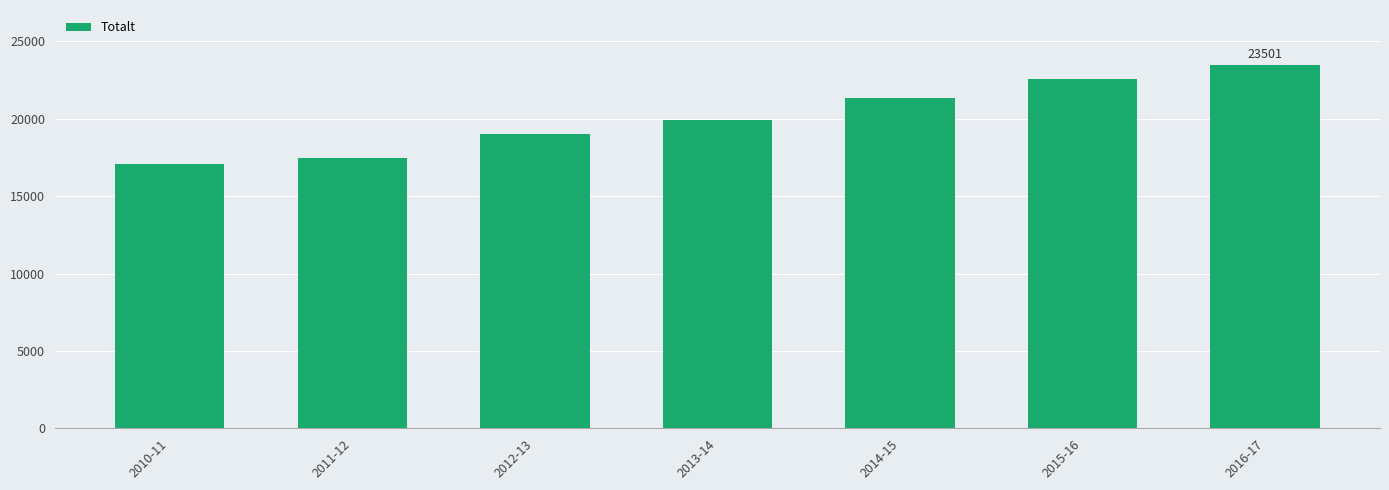

Does the chart contain any negative values?

No